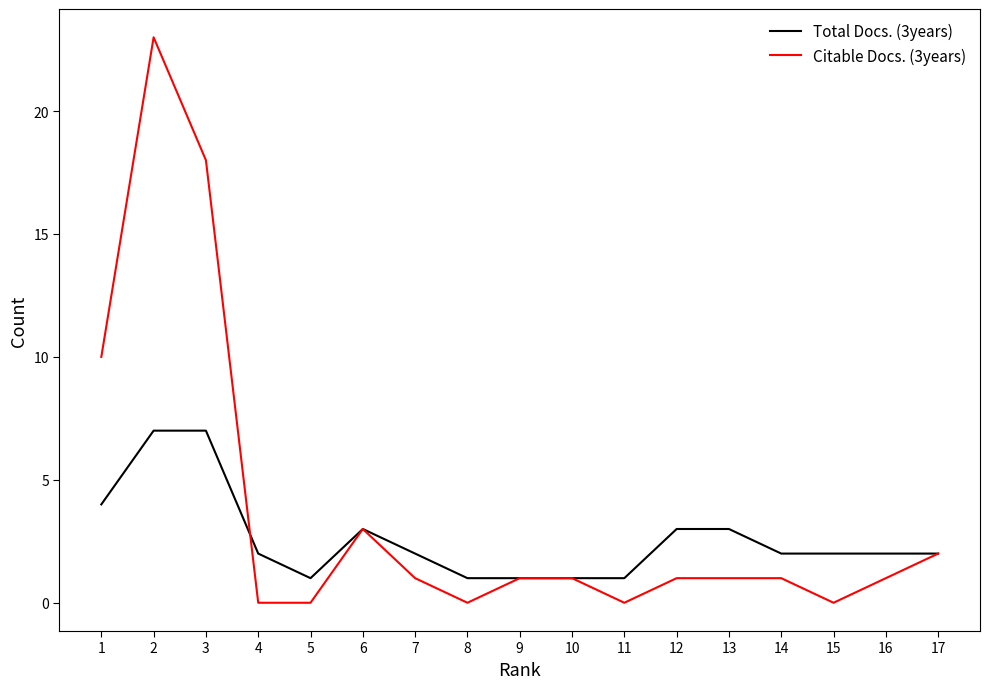

What value does the Total Docs. (3years) series have at 9?

1